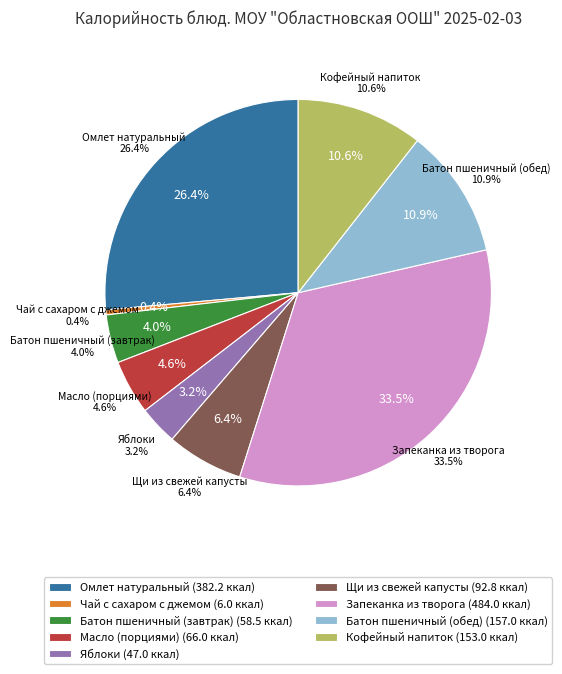

How much of the chart is everything except Запеканка из творога?

66.5%